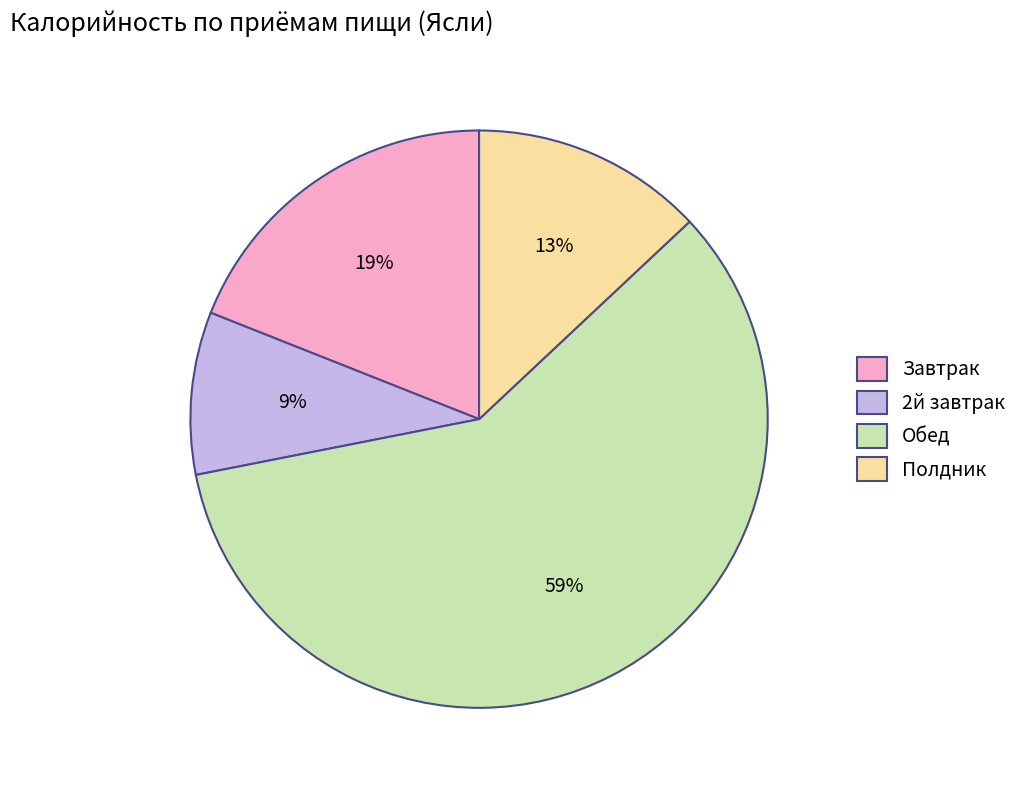

To the nearest percent, what percentage of the pie is Обед?

59%